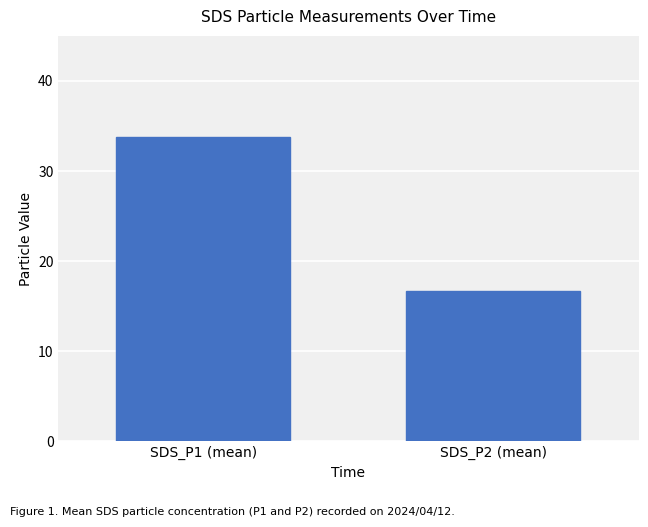

Which has a higher value, SDS_P1 (mean) or SDS_P2 (mean)?

SDS_P1 (mean)